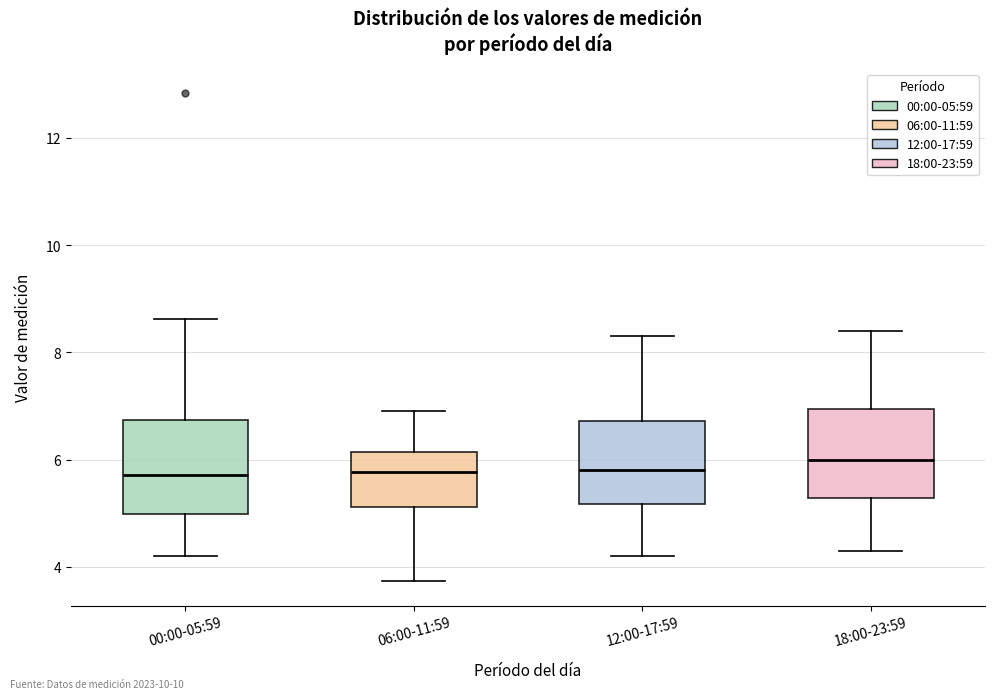

Where does the lower whisker of the box for 06:00-11:59 end on the y-axis? The values are not printed on the chart, so give them approximately, as read against the axis.

3.8